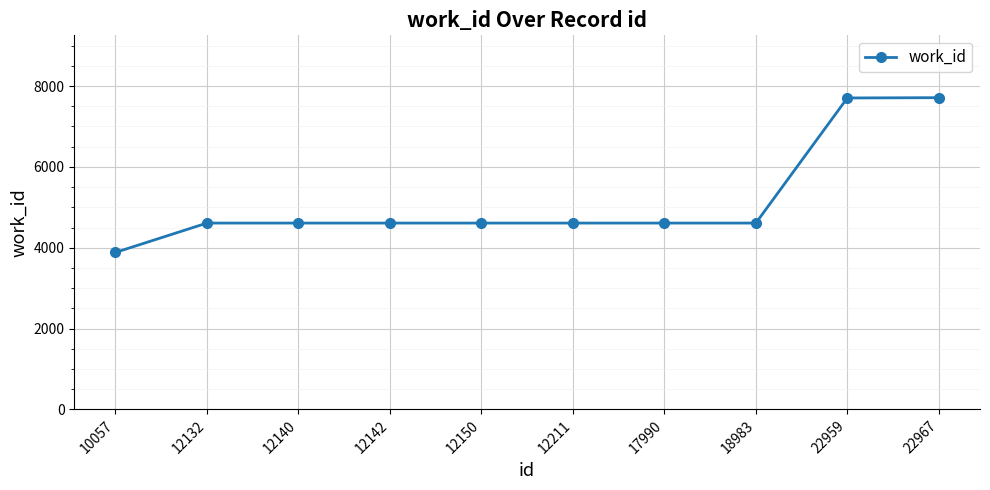

What is the value of the 1st point from the left?

3884